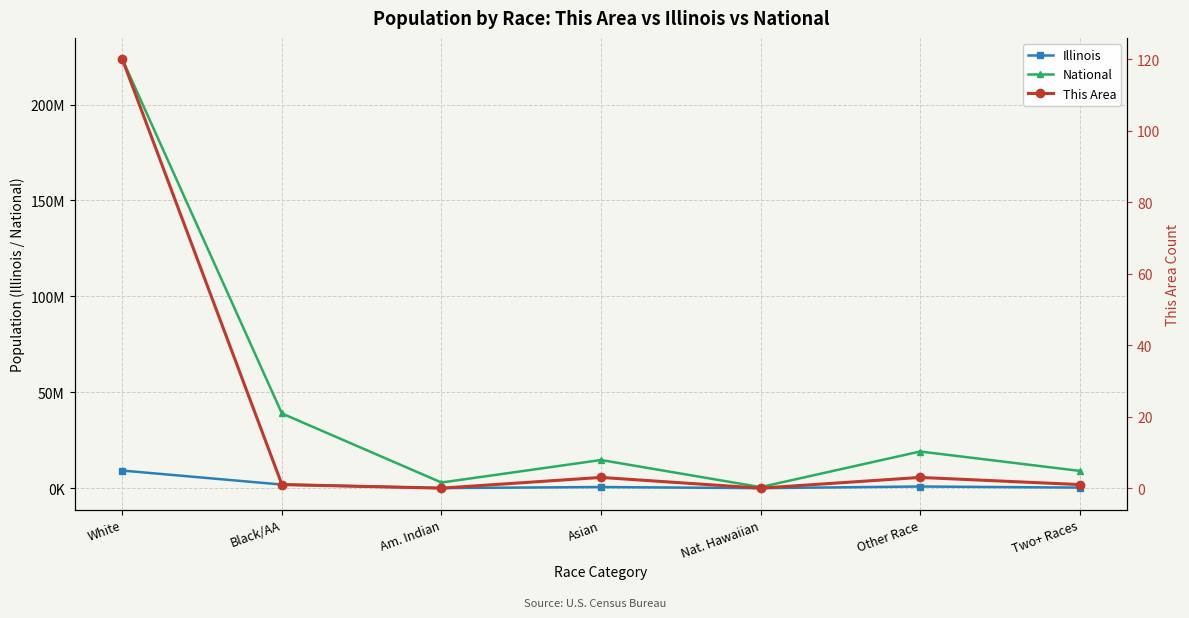

What is the lowest value of the National series?

540013